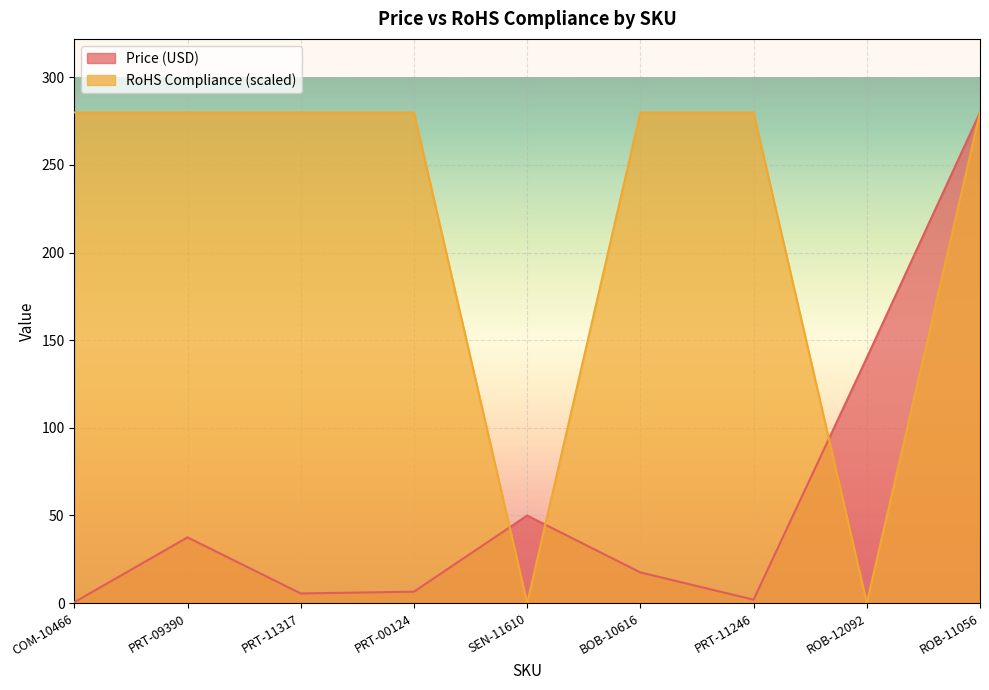

What is the total value across all series at PRT-11246?

281.9